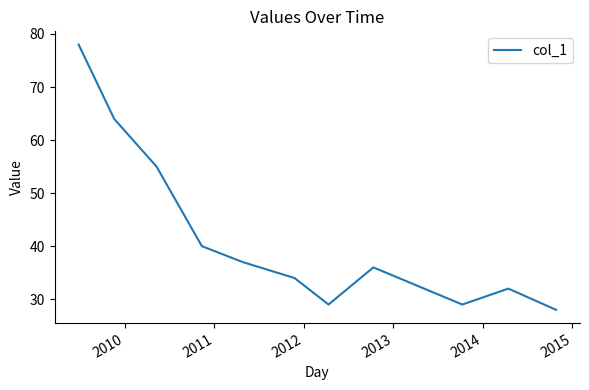

True or false: there are more than 0 points higher than both neighbors.

True